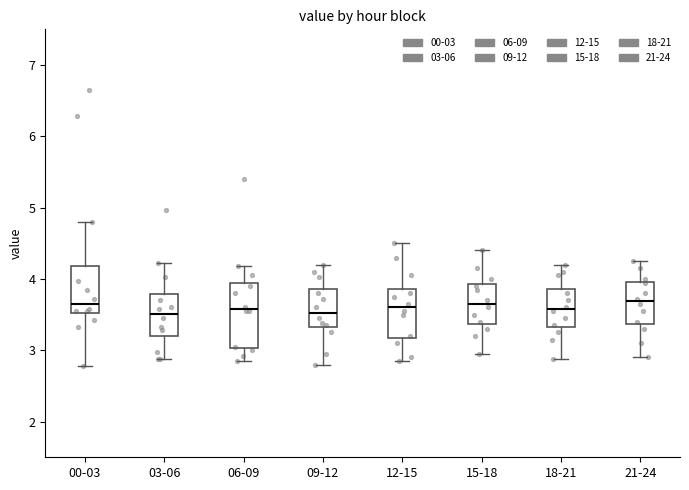

Where does the upper whisker of the box for 21-24 end on the y-axis? The values are not printed on the chart, so give them approximately, as read against the axis.

4.3